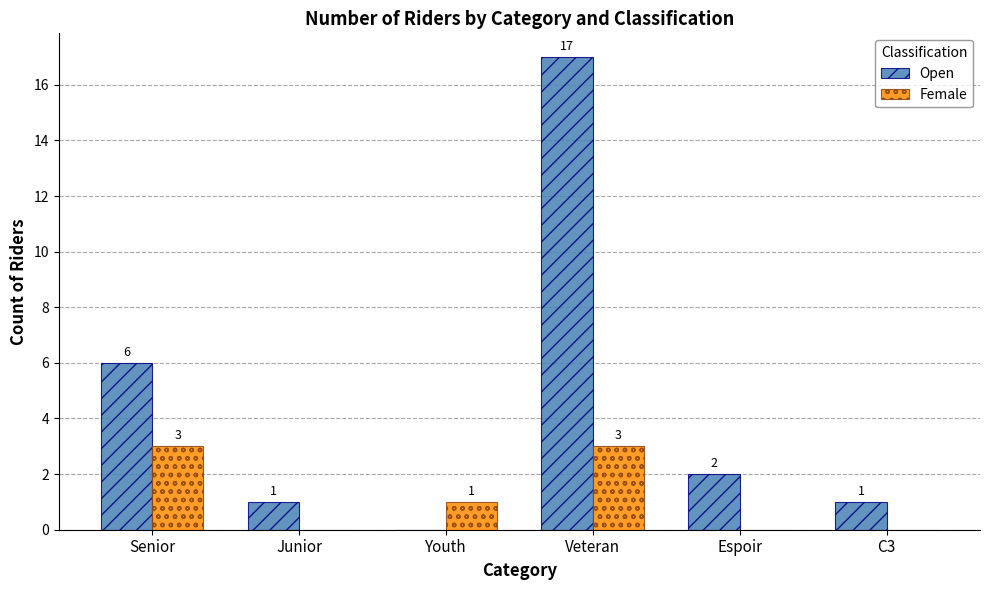

Which category has the highest value across all series?

Veteran